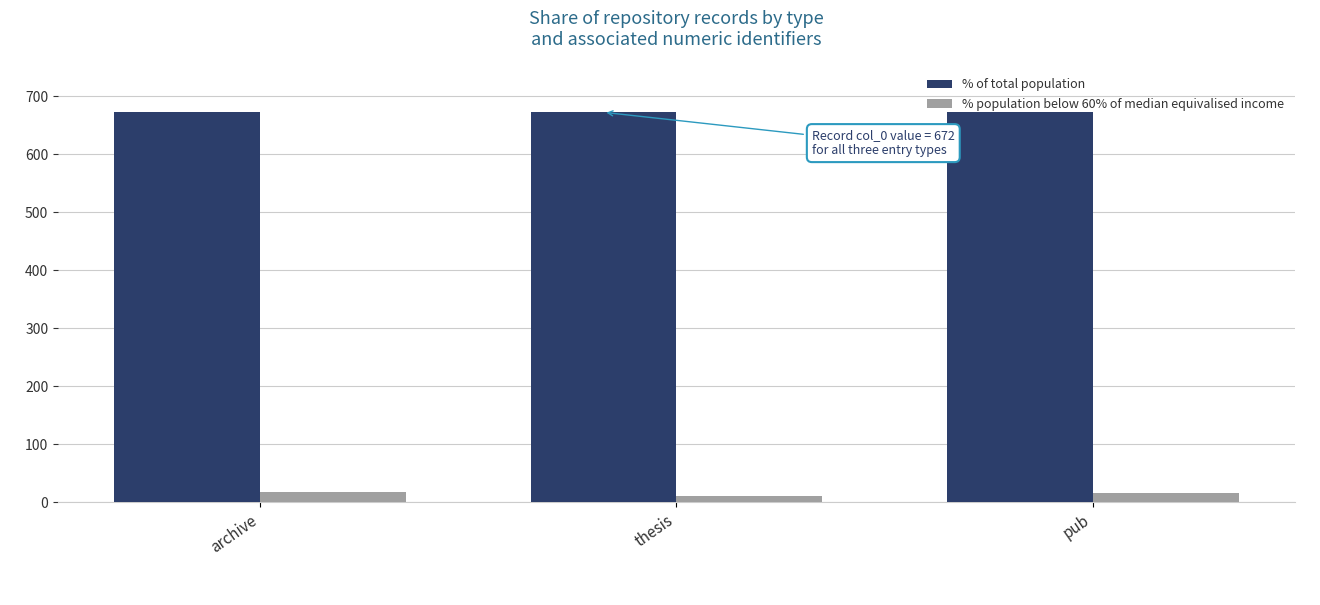

The % population below 60% of median equivalised income series shows 18 at archive. True or false?

True